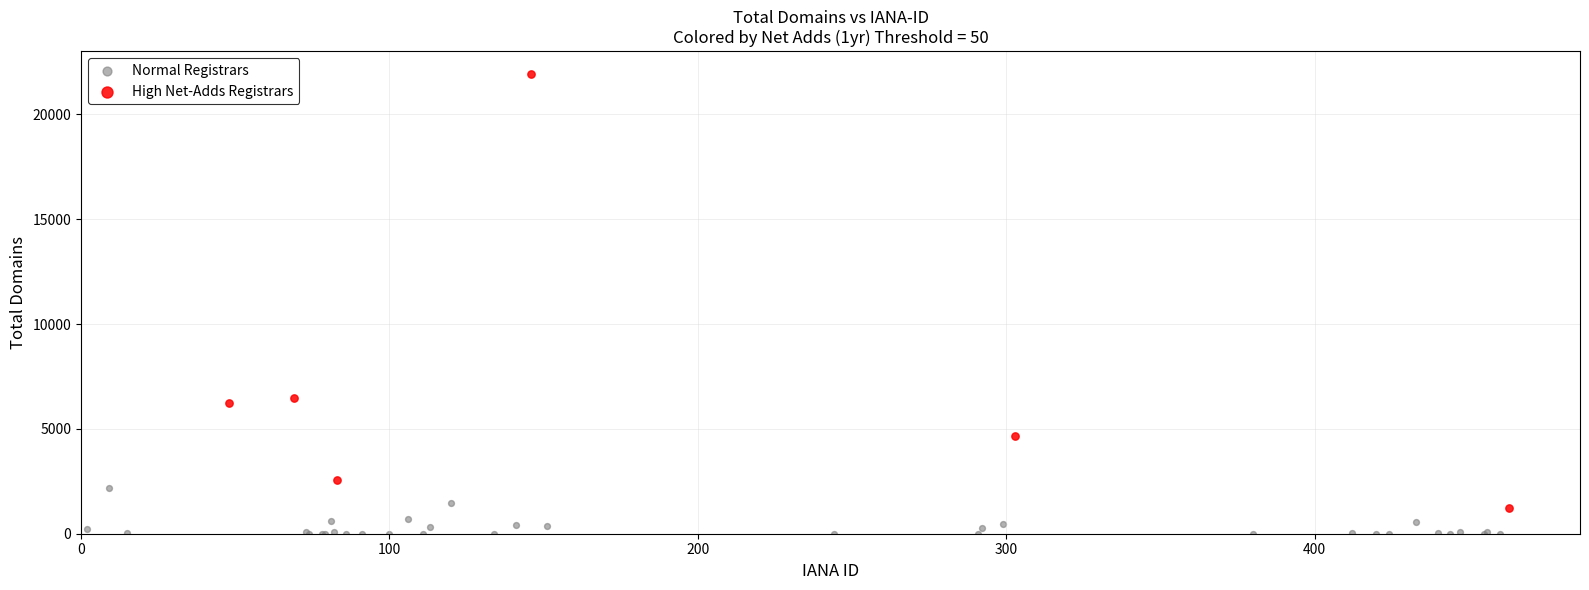

Which series contains the highest Y value?

High Net-Adds Registrars